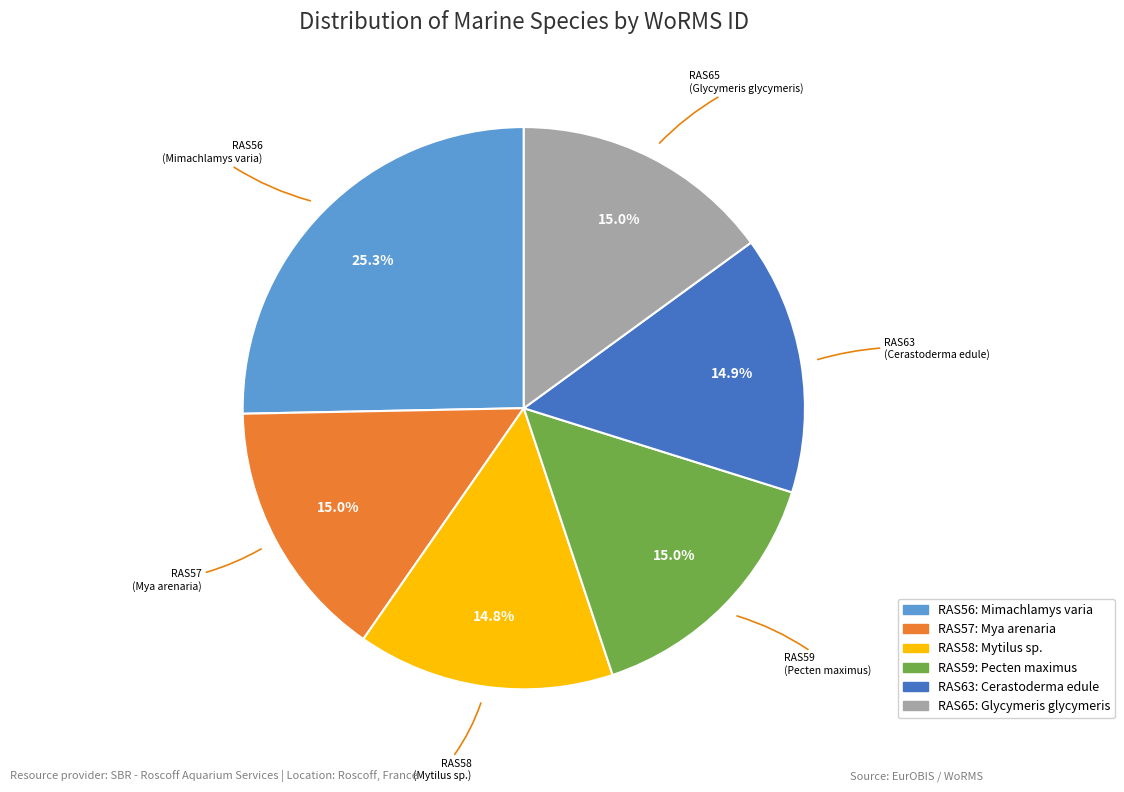

What is the largest slice in the pie chart?

RAS56